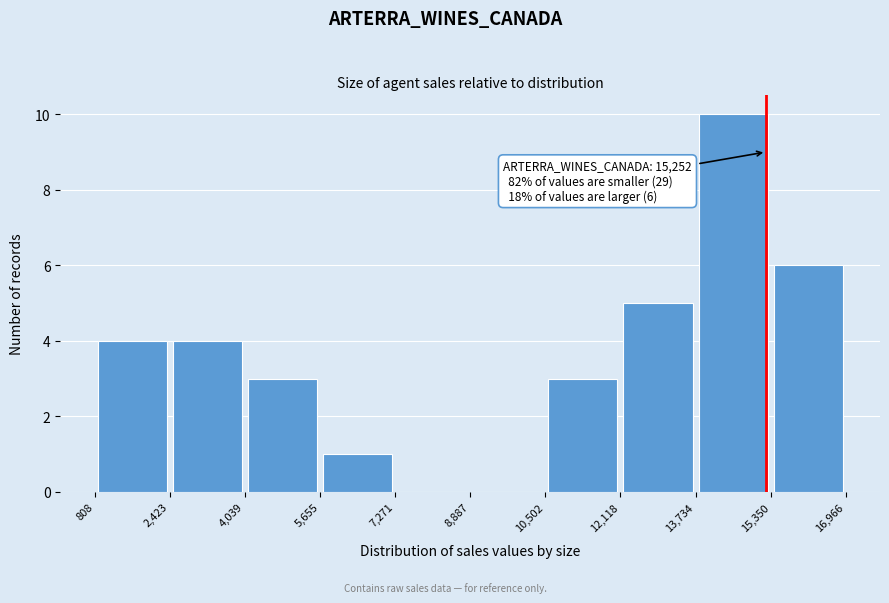

Which range on the x-axis has the tallest bar?

13,734 to 15,350